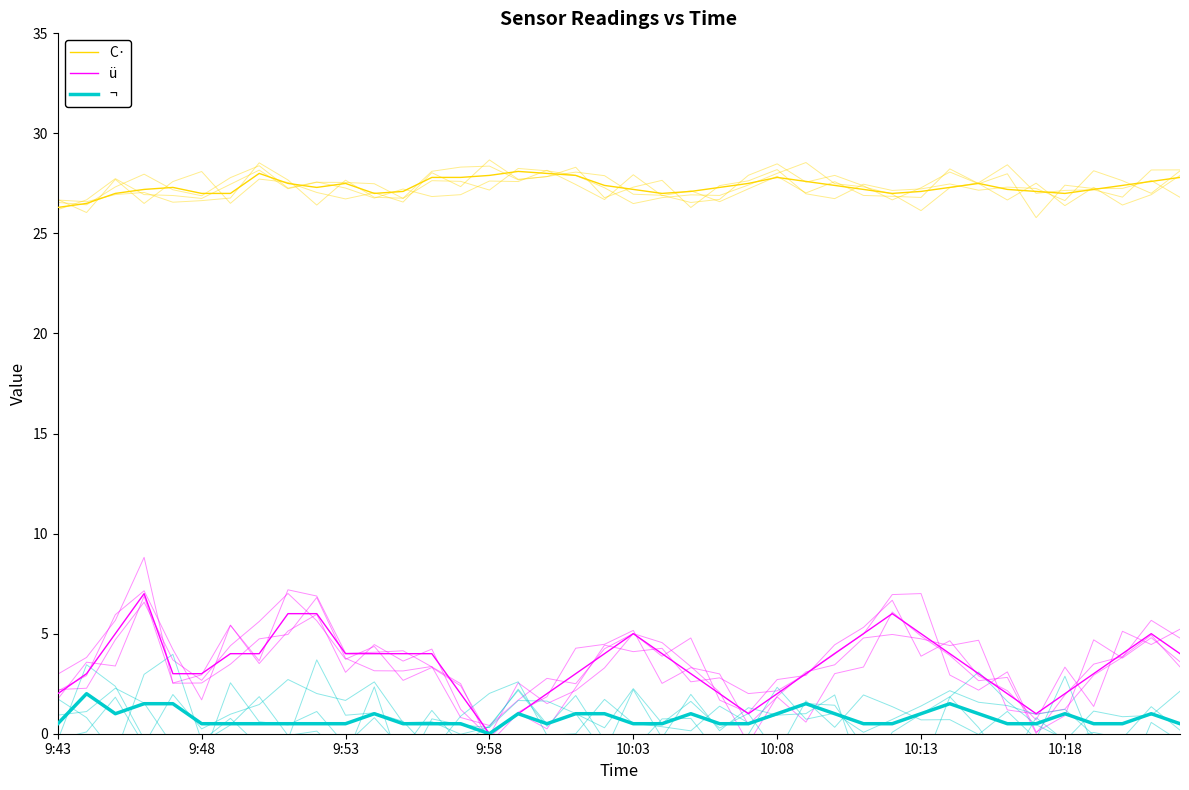

List the series in order of their peak value, highest first.

C·, ü, ¬